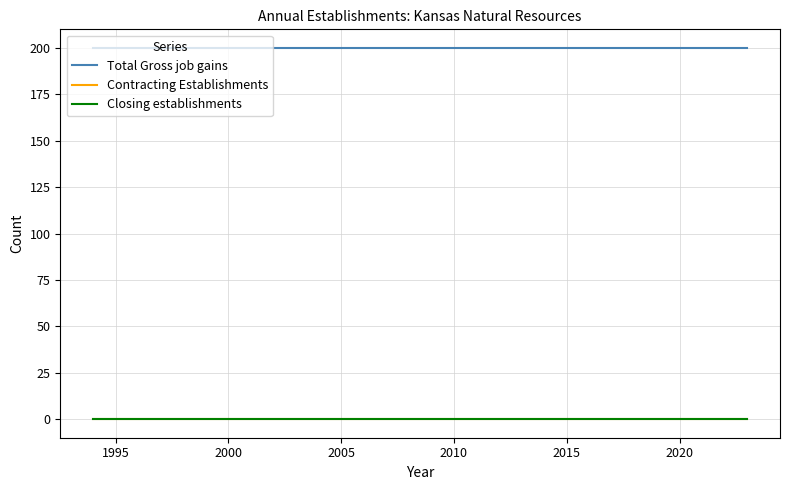

Is this an area chart (filled region under the line)?

No